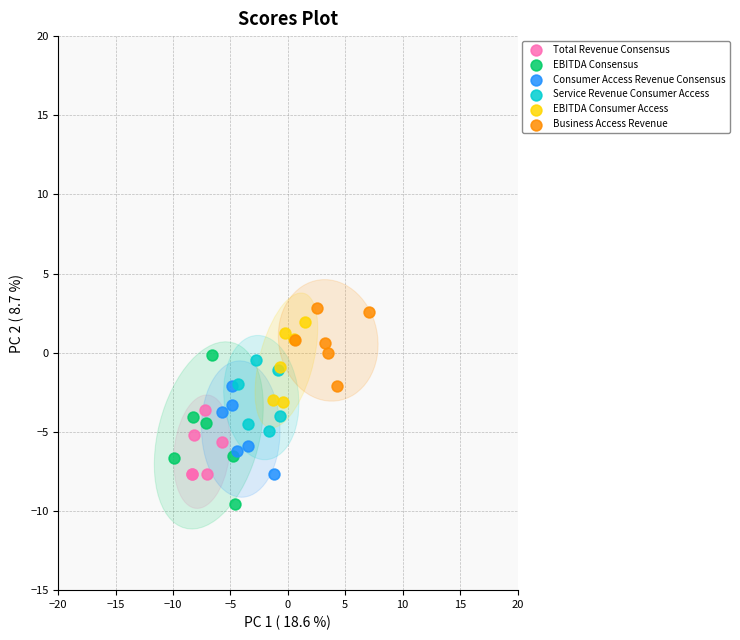

What are all the series names shown in the legend?

Total Revenue Consensus, EBITDA Consensus, Consumer Access Revenue Consensus, Service Revenue Consumer Access, EBITDA Consumer Access, Business Access Revenue